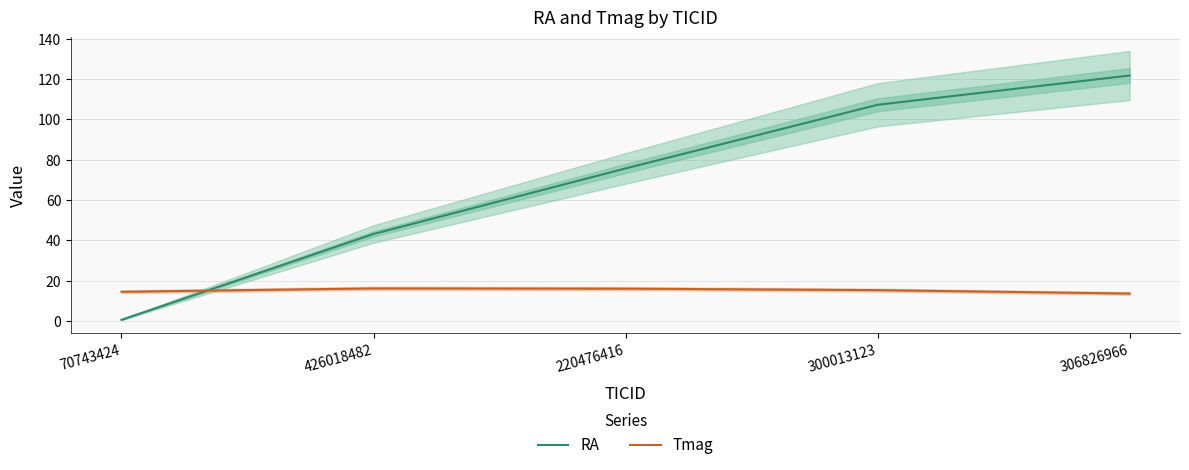

Reading left to right, what are all the values shown in this chart?

RA: 70743424=0.7	426018482=43.2	220476416=75.7	300013123=107.2	306826966=121.7
Tmag: 70743424=14.6	426018482=16.2	220476416=16.1	300013123=15.4	306826966=13.7